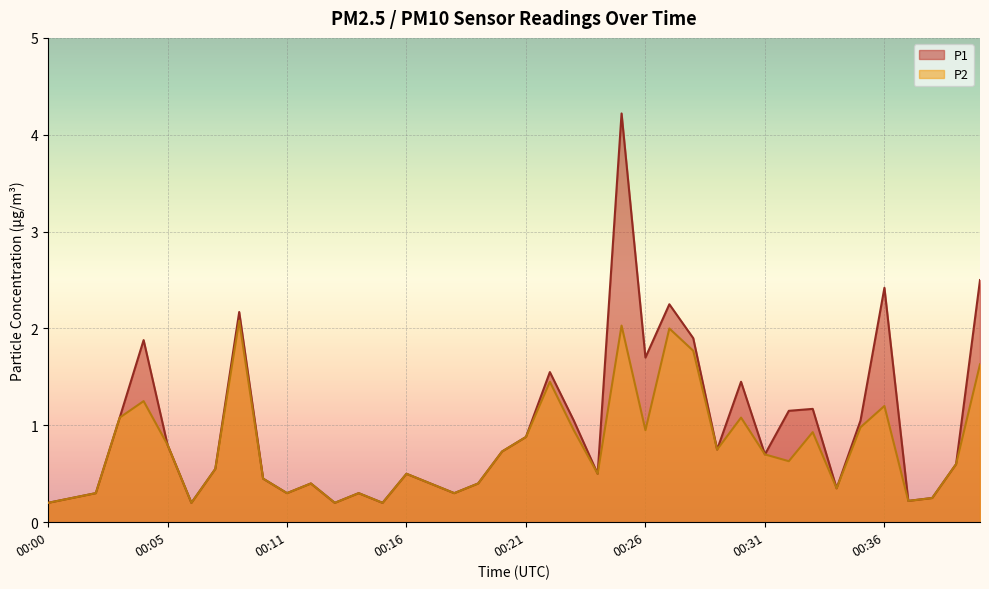

What is the value of the P1 point at the 7th from the left?

0.2